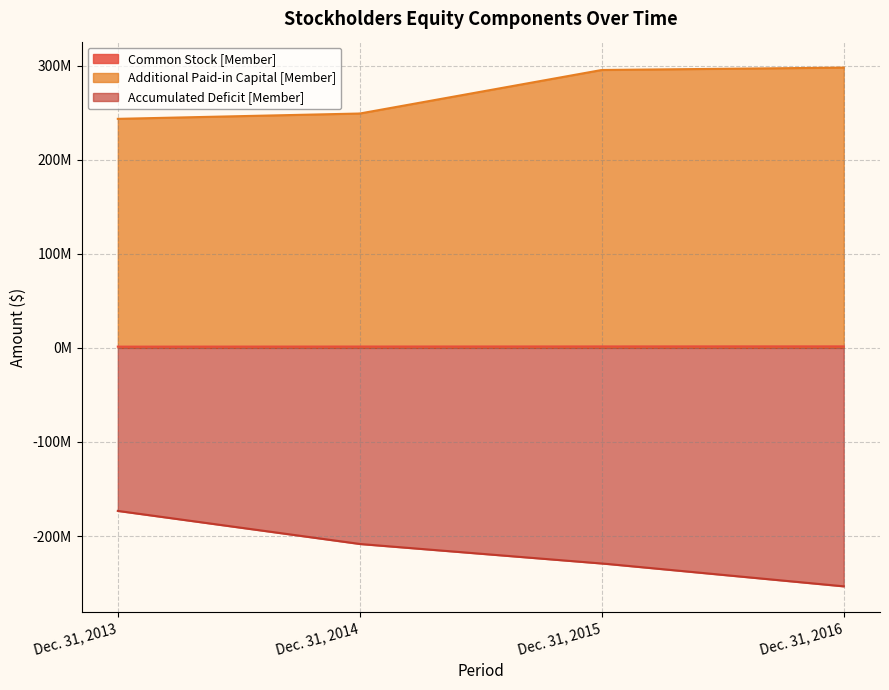

How many values in the Accumulated Deficit [Member] series exceed -208447656?

1